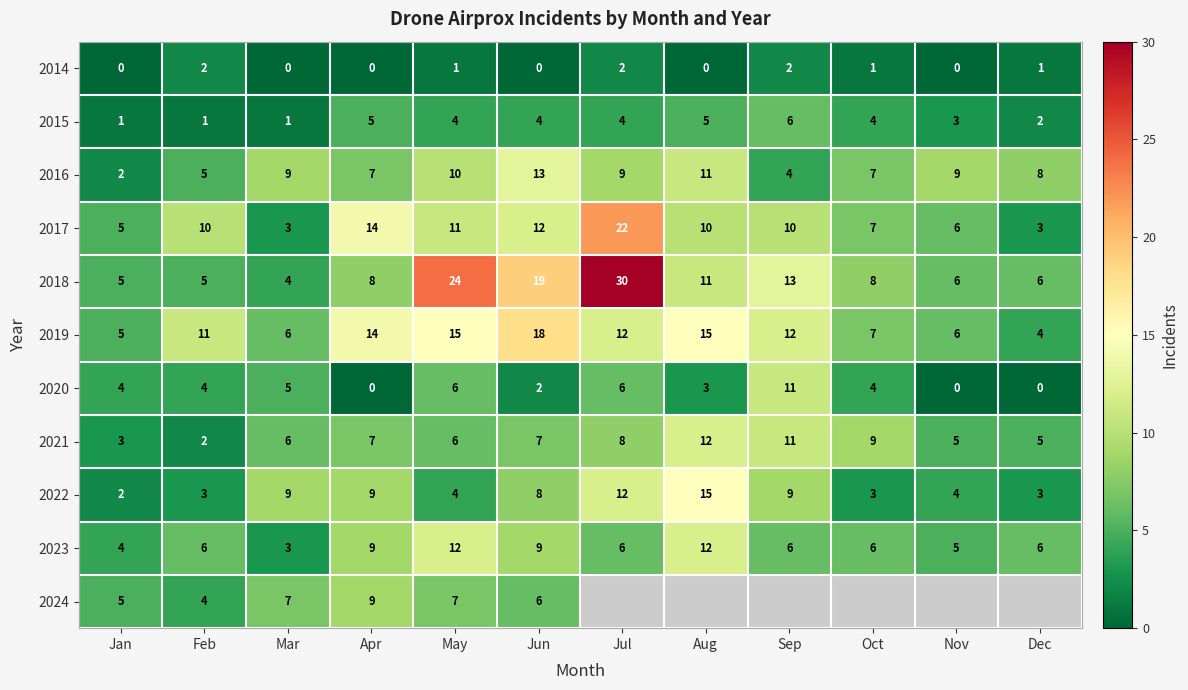

Where is 2020 nearest to the value 5?

Mar